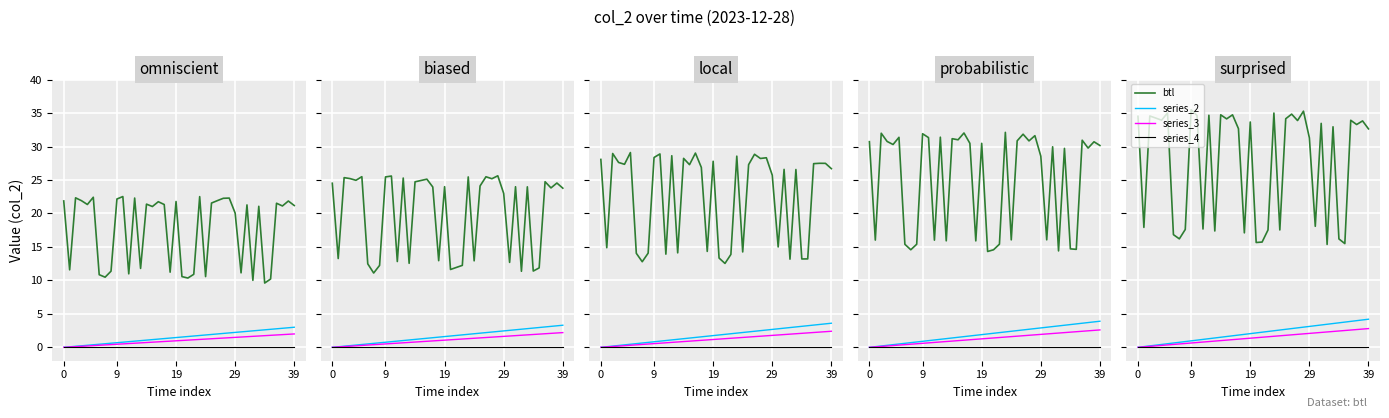

What is the label of the 5th point from the right?

35